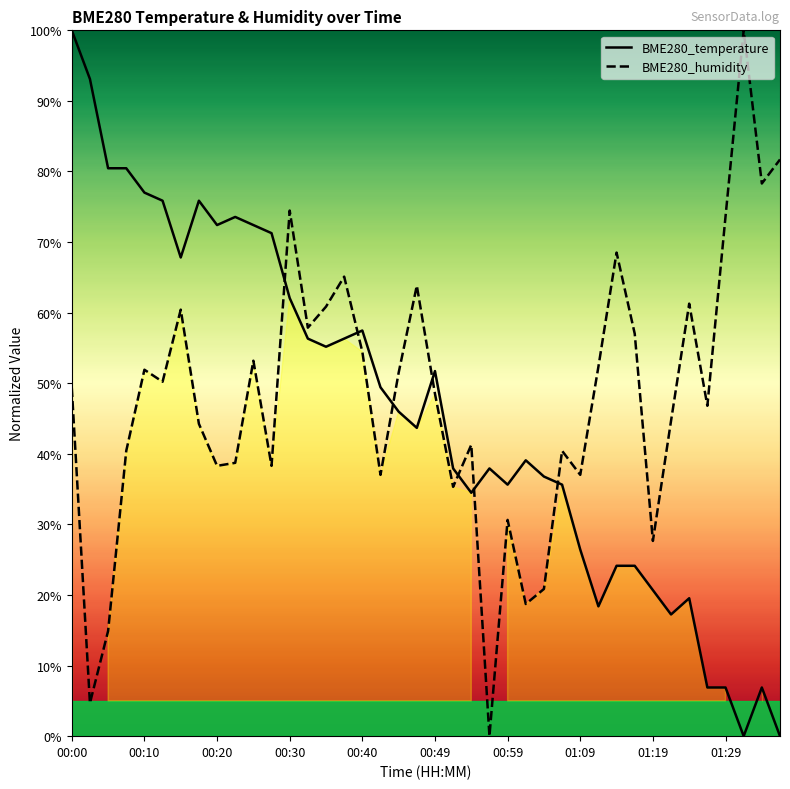

What position from the right is 34?

6